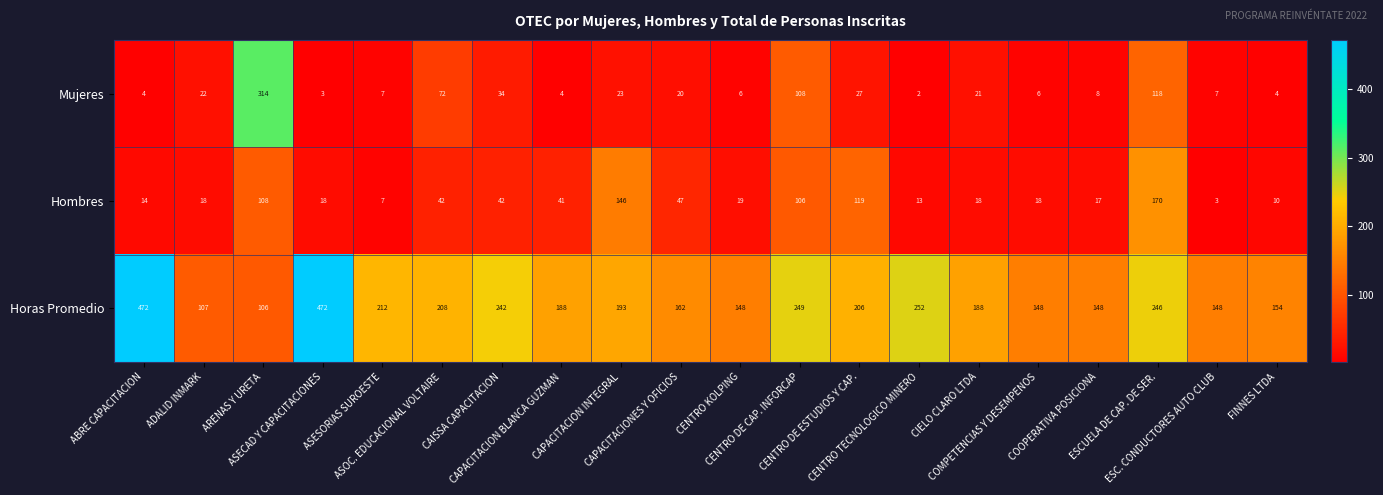

Which series has the widest spread of values?

Horas Promedio